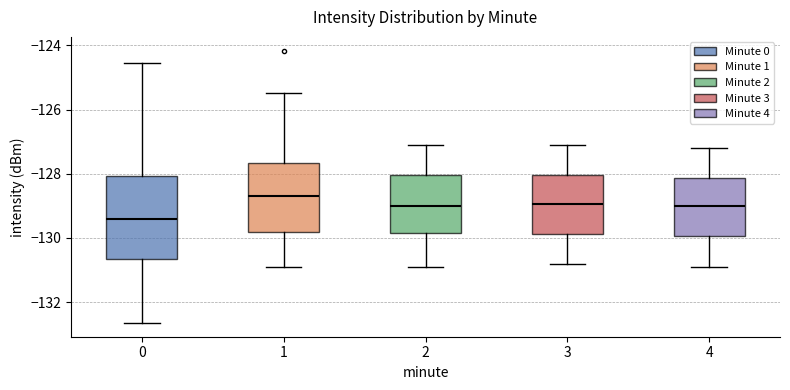

Reading left to right, read every box against the y-axis: the position of its median line, the range the box covers, and the ends of its whiskers. The values are not printed on the chart, so give them approximately, as read against the axis.

0: median -129.4, box -130.6 to -128.0, whiskers -132.6 to -124.6
1: median -128.6, box -129.8 to -127.6, whiskers -130.8 to -125.4
2: median -129.0, box -129.8 to -128.0, whiskers -130.8 to -127.0
3: median -129.0, box -129.8 to -128.0, whiskers -130.8 to -127.0
4: median -129.0, box -130.0 to -128.2, whiskers -130.8 to -127.2